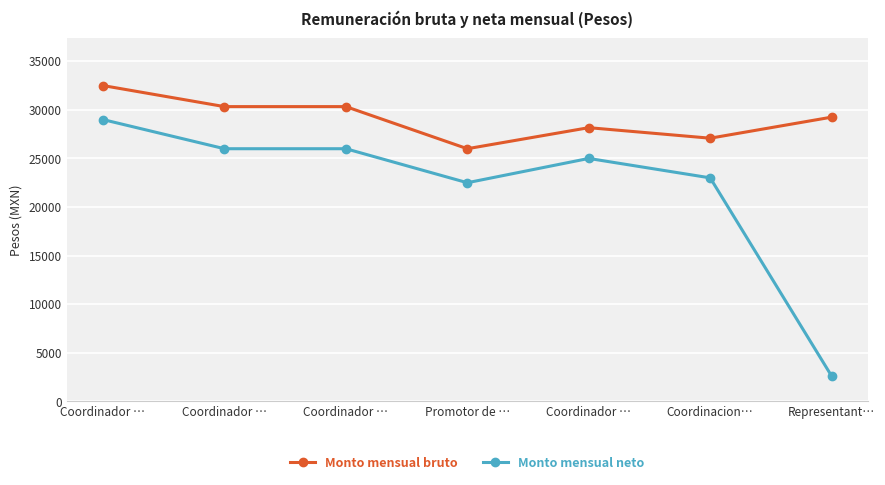

What are all the series names shown in the legend?

Monto mensual bruto, Monto mensual neto